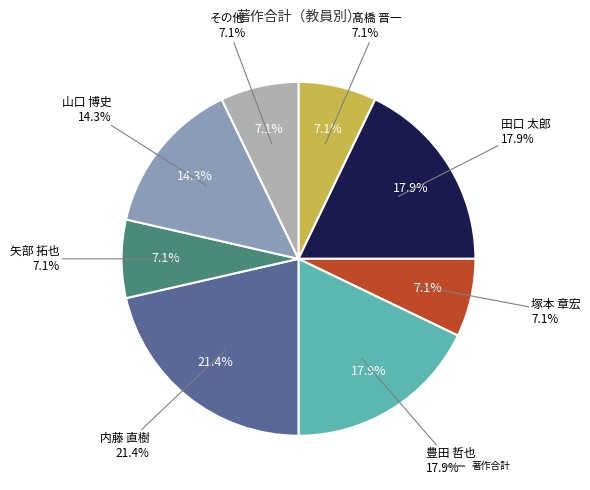

The 塚本 章宏 slice represents 7% of the pie. True or false?

True